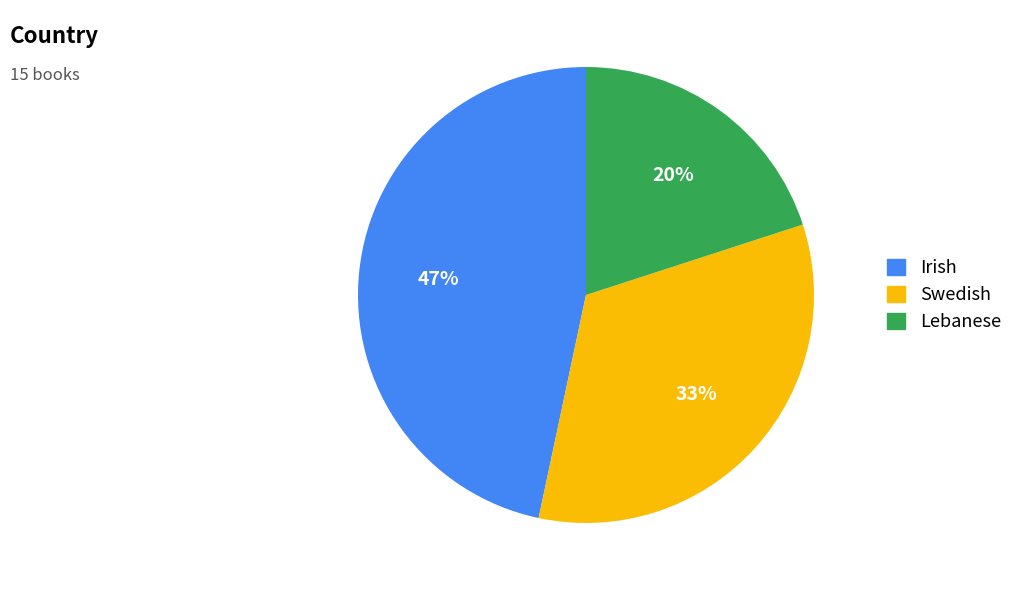

Is there any slice that represents more than half of the pie?

No